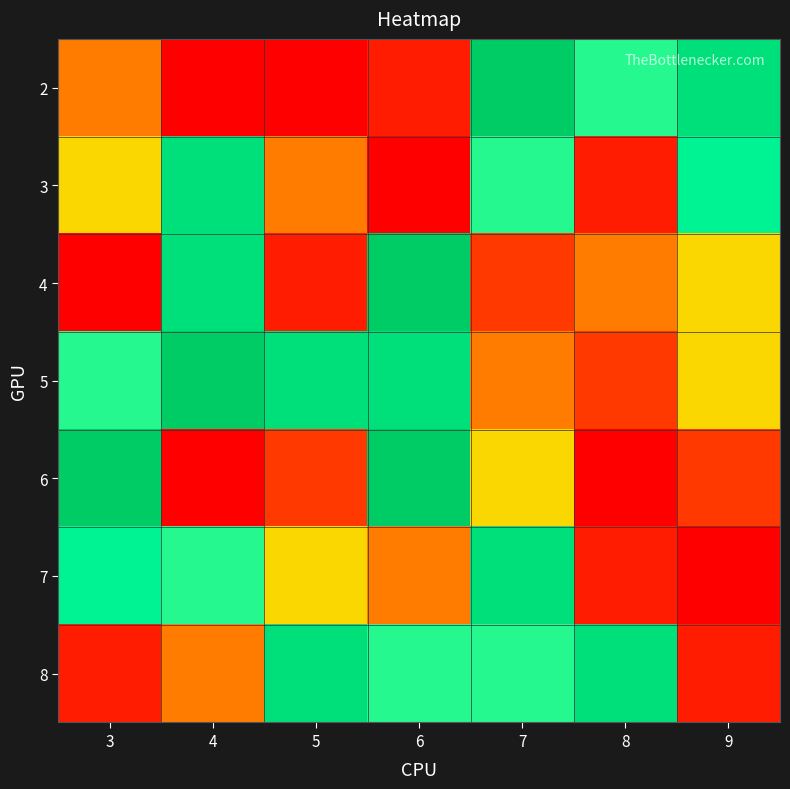

Which series has the largest range (max minus min)?

2